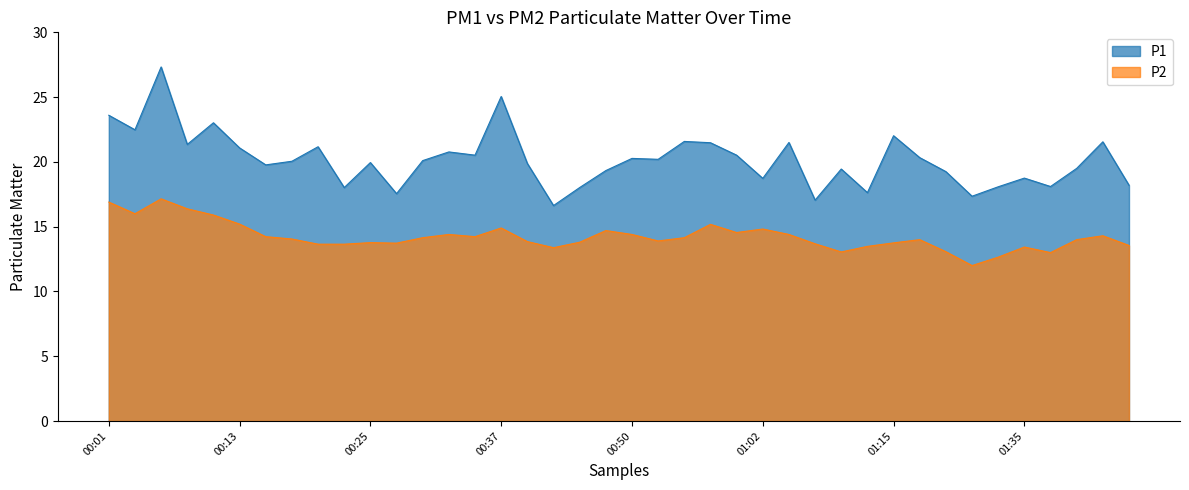

List the labels in order of P2 value, largest first.

00:05, 00:01, 00:08, 00:03, 00:10, 00:13, 00:57, 00:37, 01:02, 00:47, 01:00, 00:32, 00:50, 01:05, 01:43, 00:15, 00:35, 00:30, 00:55, 00:18, 01:17, 01:40, 00:52, 00:40, 00:45, 00:25, 01:15, 00:28, 01:07, 00:20, 00:23, 01:45, 01:12, 01:35, 00:42, 01:20, 01:10, 01:38, 01:33, 01:25